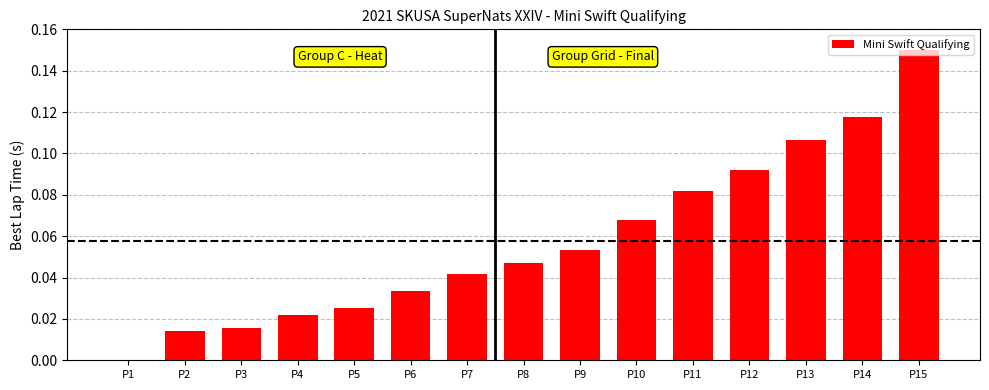

Which label corresponds to the largest value in the chart?

P15